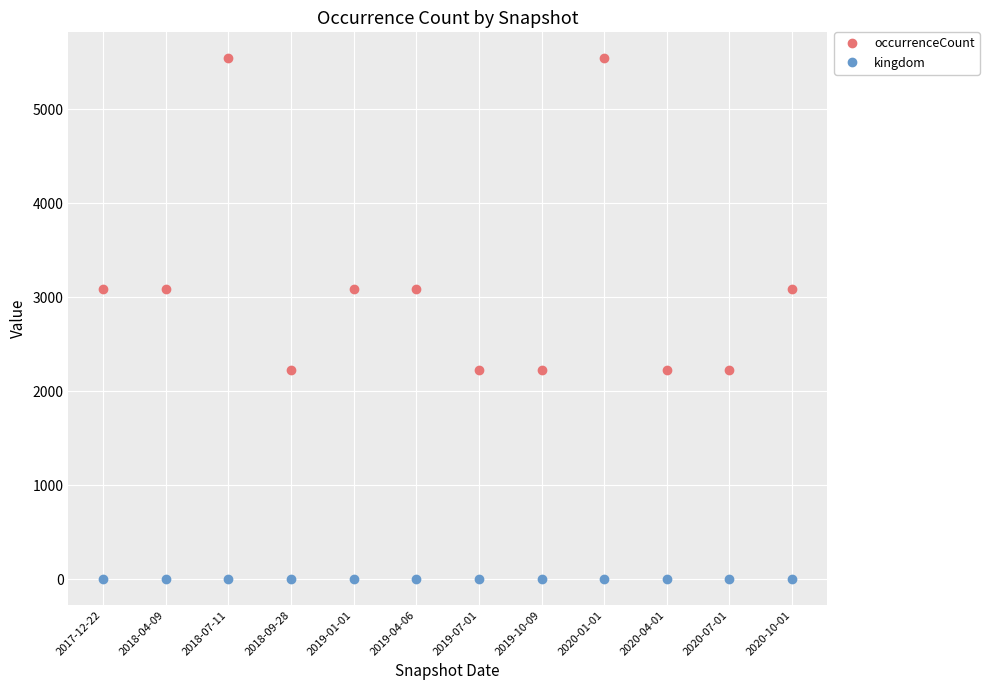

Reading right to left, transcribe all the data shown in this chart.

occurrenceCount: 3084	2229	2229	5544	2229	2229	3084	3084	2229	5544	3084	3084
kingdom: 1	1	1	1	1	1	1	1	1	1	1	1